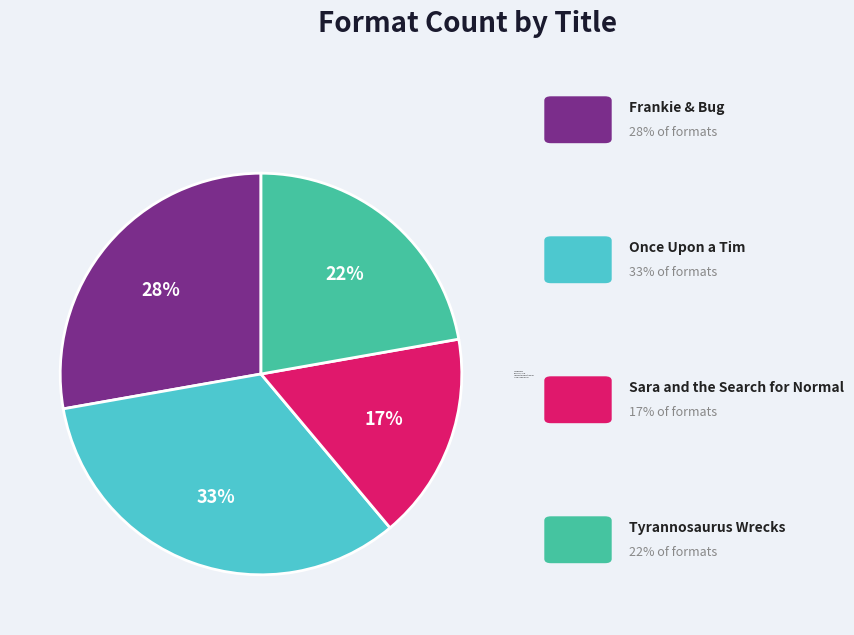

To the nearest percent, what is the combined percentage of Tyrannosaurus Wrecks and Frankie & Bug?

50%